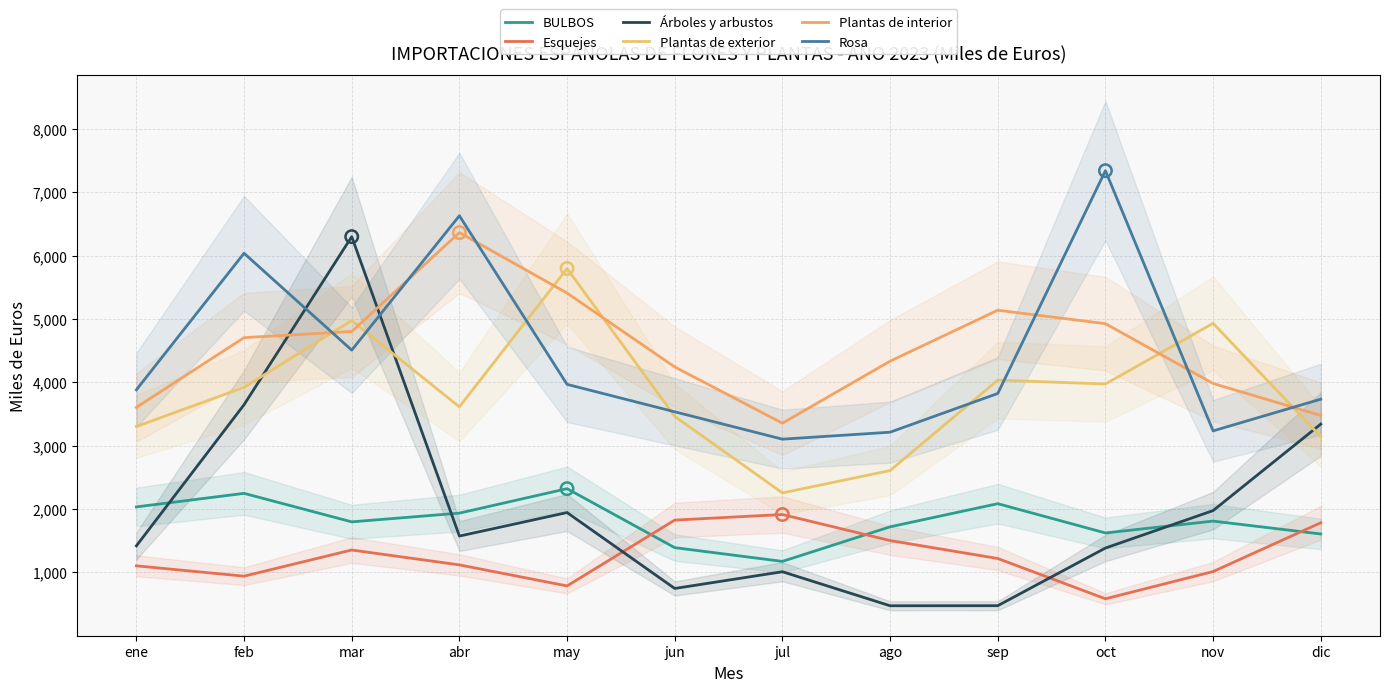

What is the total value across all series at feb?

21493